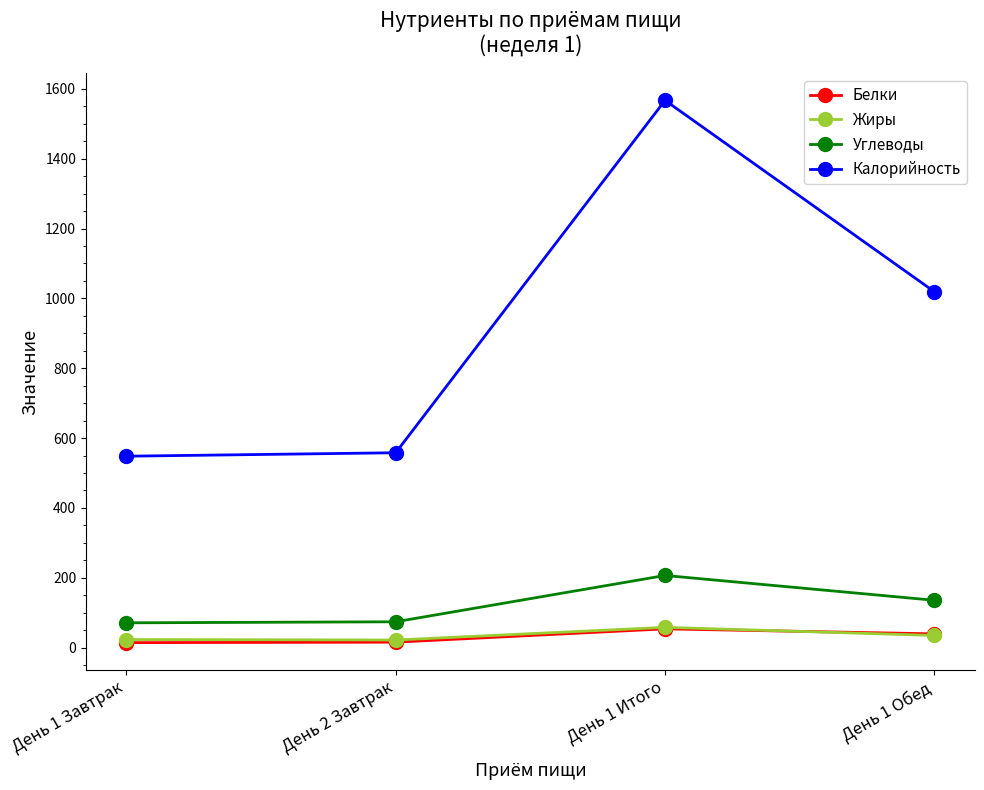

Which series has the largest range (max minus min)?

Калорийность